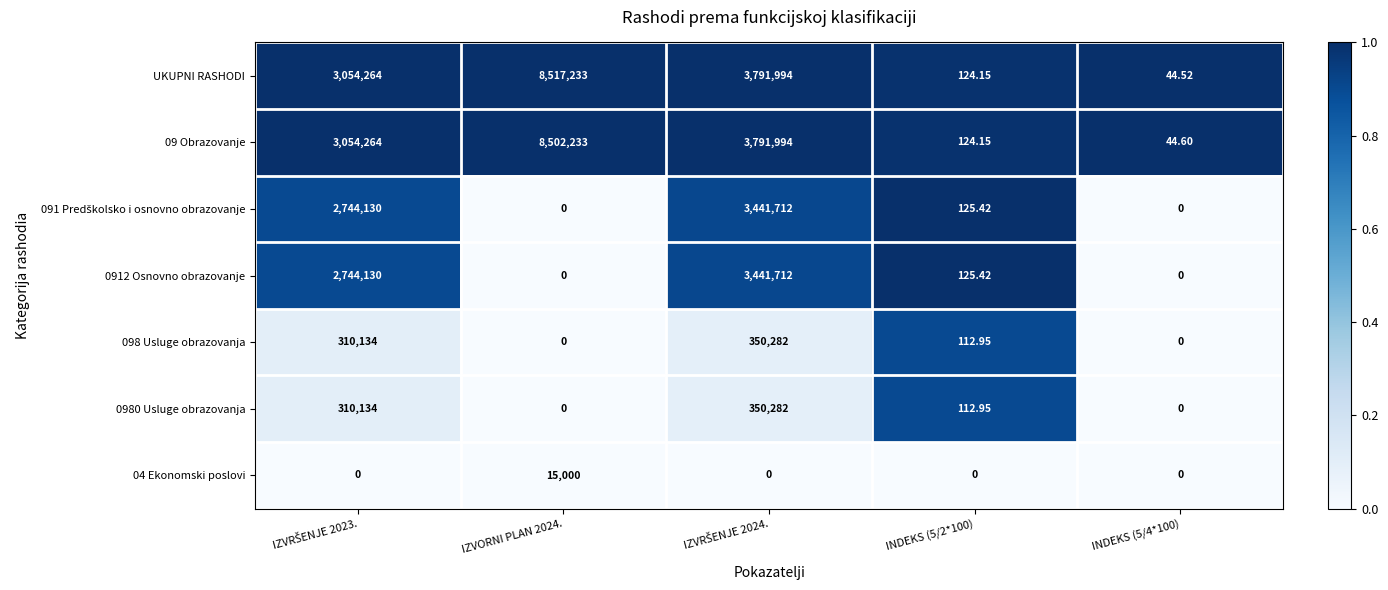

Which series has the largest total across all categories?

UKUPNI RASHODI